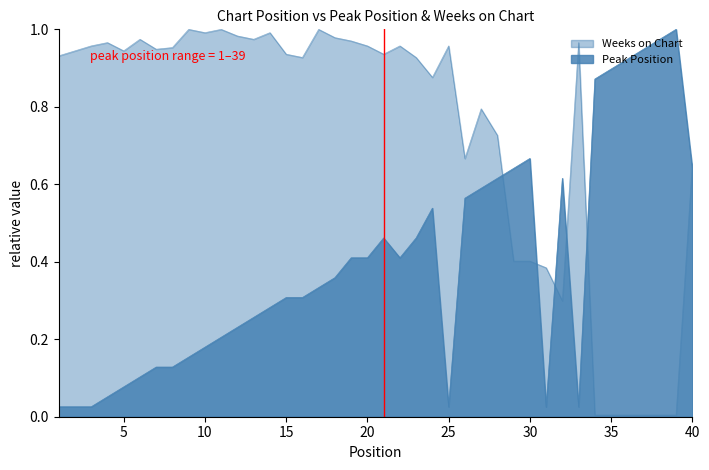

List the labels in order of Peak Position value, smallest first.

1, 2, 3, 25, 31, 33, 4, 5, 6, 7, 8, 9, 10, 11, 12, 13, 14, 15, 16, 17, 18, 19, 20, 22, 21, 23, 24, 26, 27, 28, 32, 29, 40, 30, 34, 35, 36, 37, 38, 39